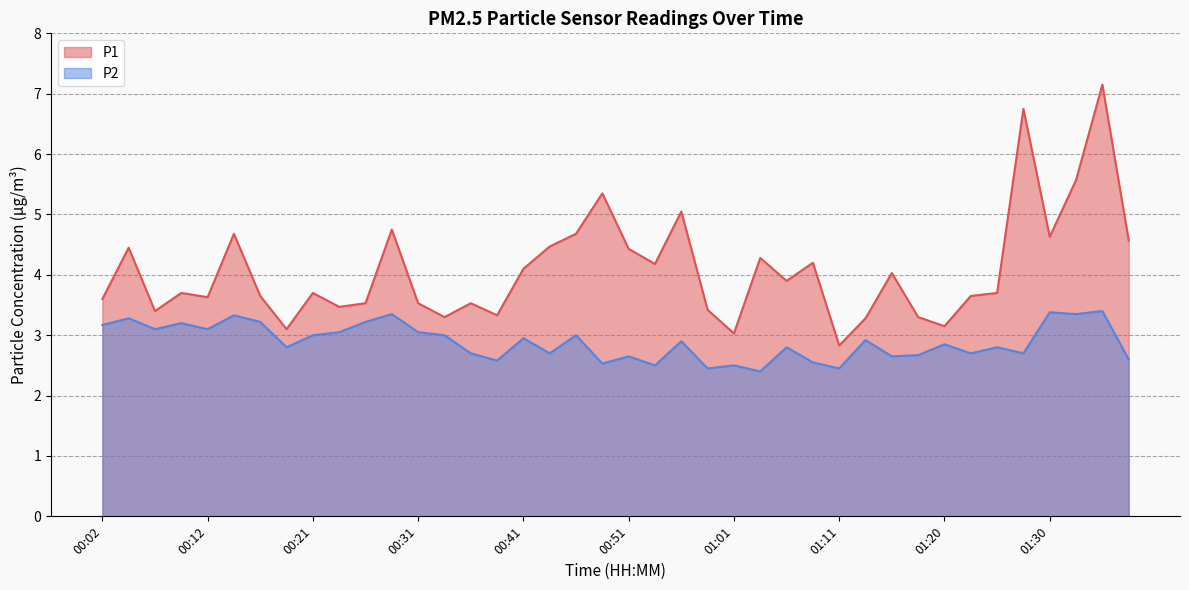

What are all the series names shown in the legend?

P1, P2